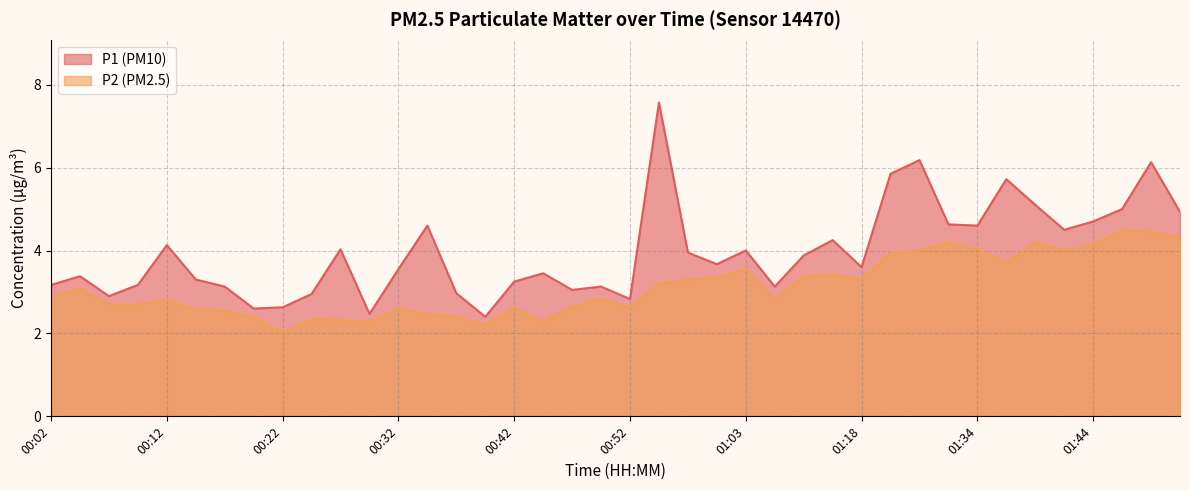

Is it true that P2 equals 3.4 at 01:16?

True